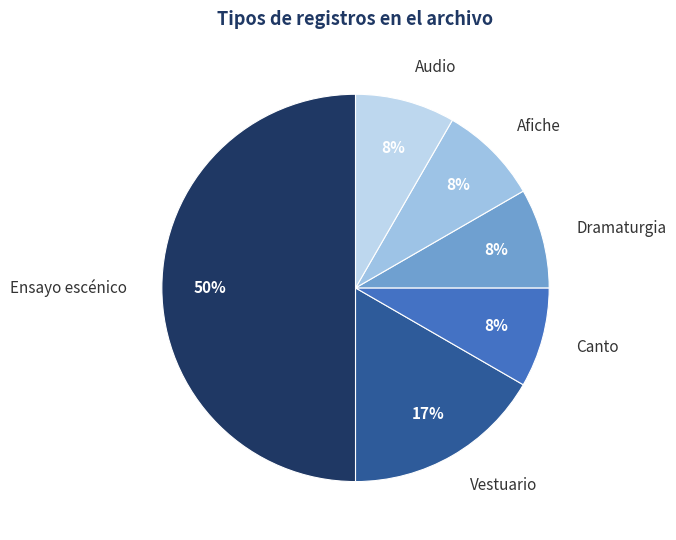

How many slices are in this pie chart?

6